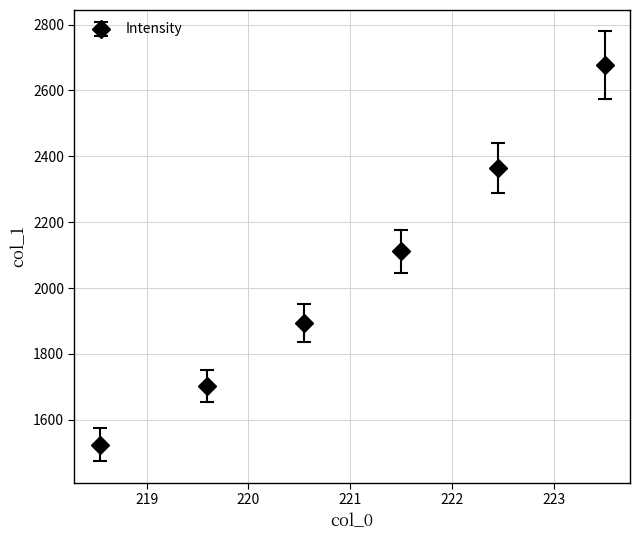

What is the value of the 5th point from the left?

2363.4